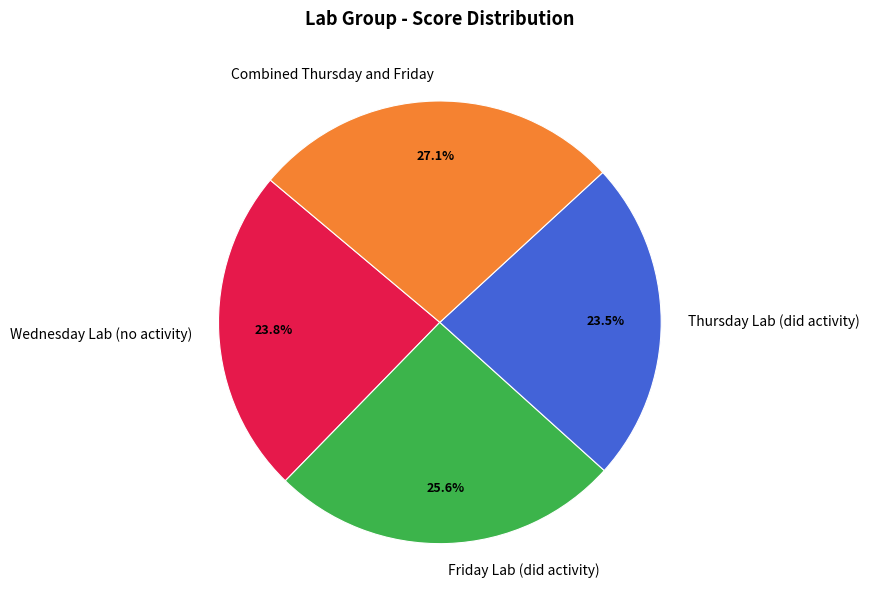

Between Friday Lab (did activity) and Thursday Lab (did activity), which is larger?

Friday Lab (did activity)